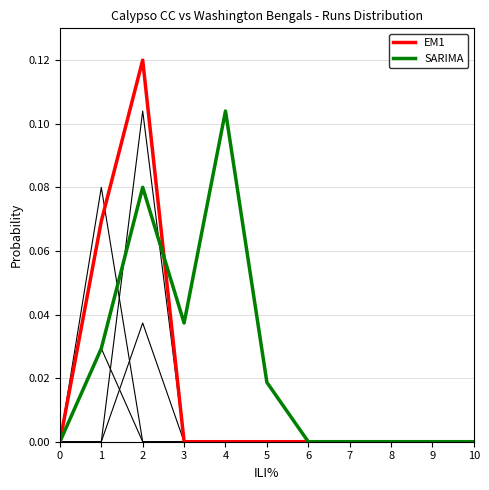

Does the chart display data point markers on the line(s)?

No